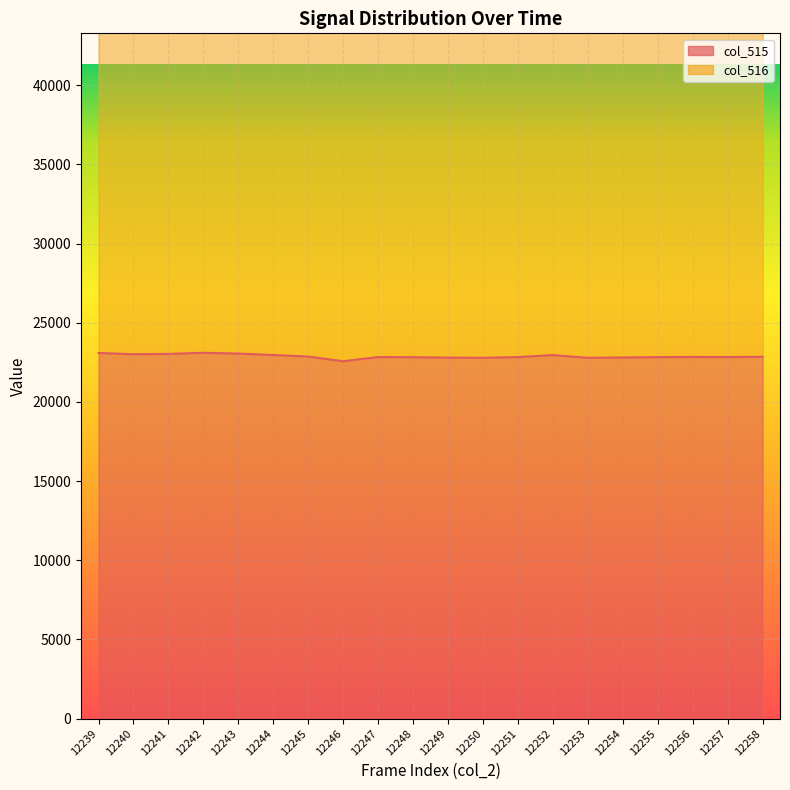

Count the number of categories in the chart.

20